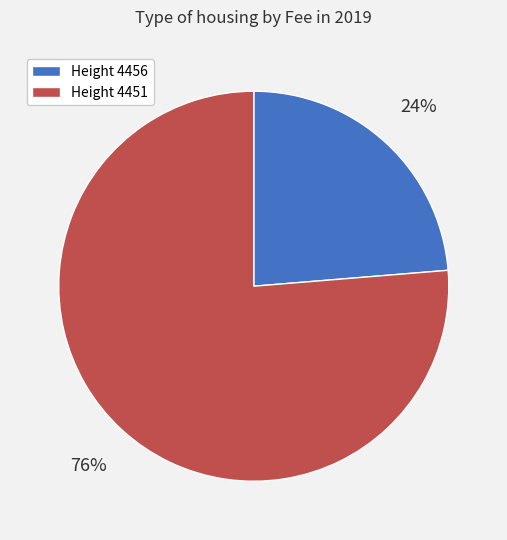

To the nearest percent, what is the average slice percentage?

50%